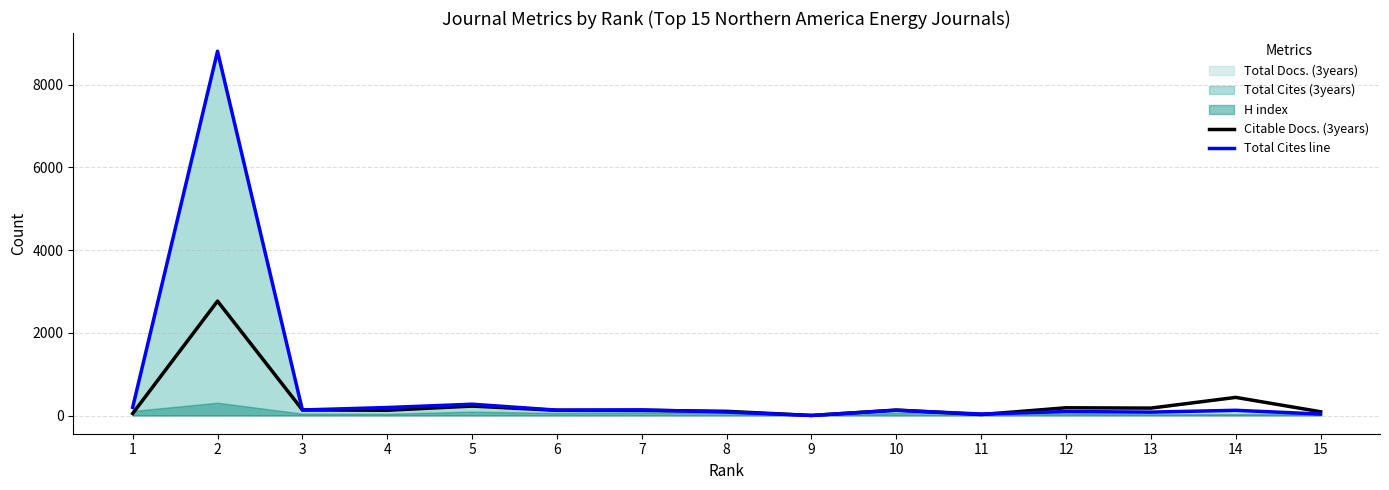

What is the minimum value shown in the chart?

1